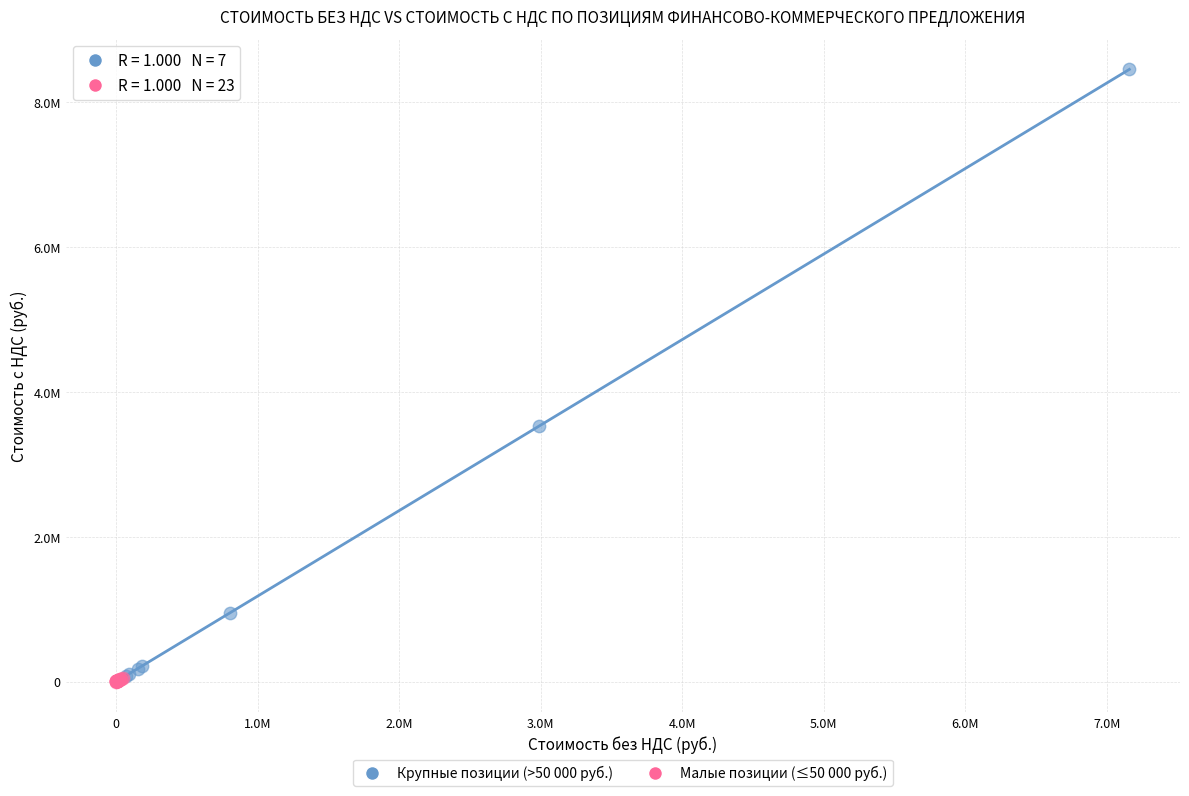

What are all the series names shown in the legend?

Крупные позиции (>50 000 руб.), Малые позиции (≤50 000 руб.)